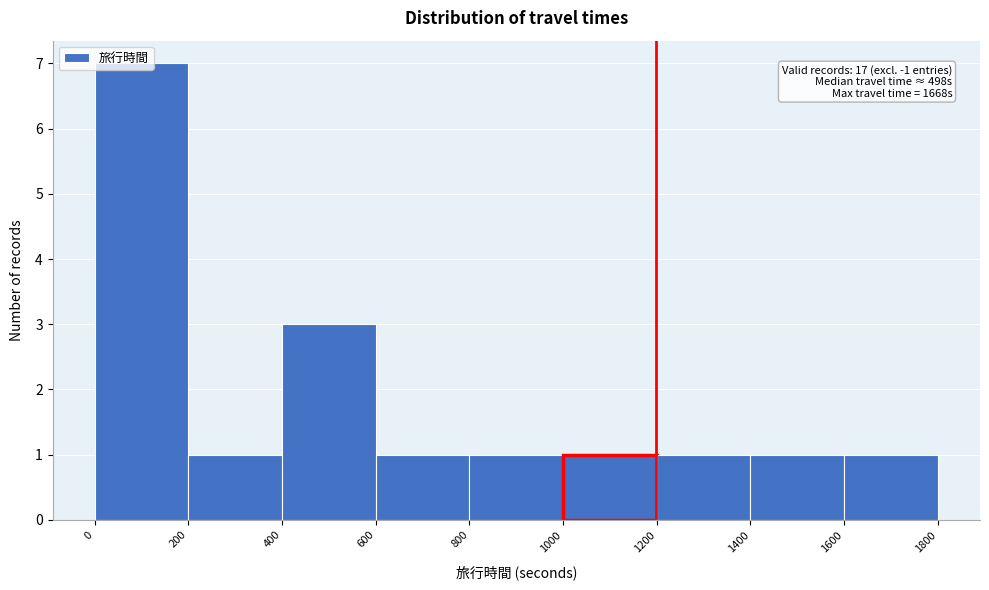

Which range on the x-axis has the tallest bar?

0 to 200